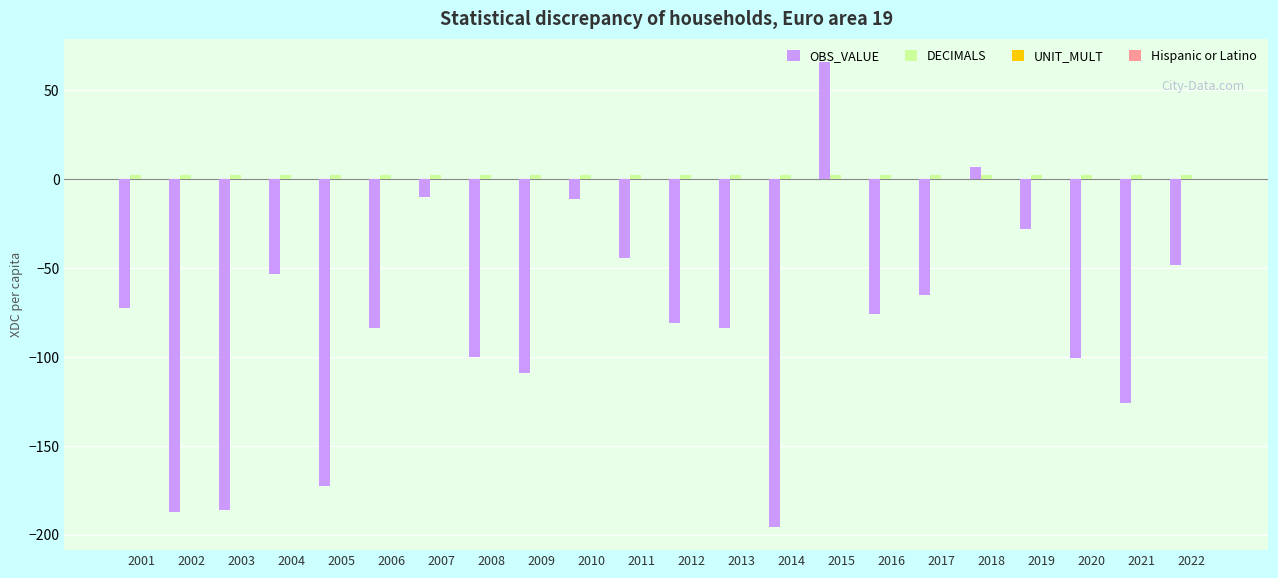

At which category is the sum across all series the highest?

2015